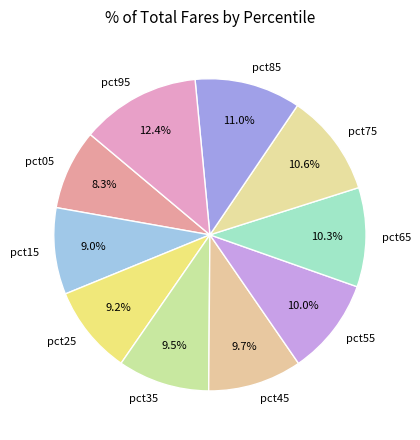

Between pct45 and pct05, which is larger?

pct45